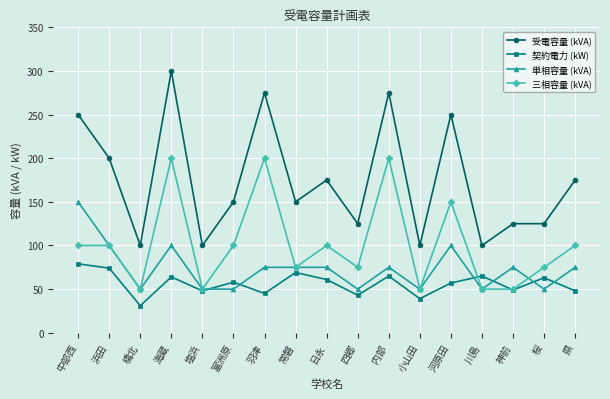

True or false: 受電容量 (kVA) has more than 2 interior local peaks.

True